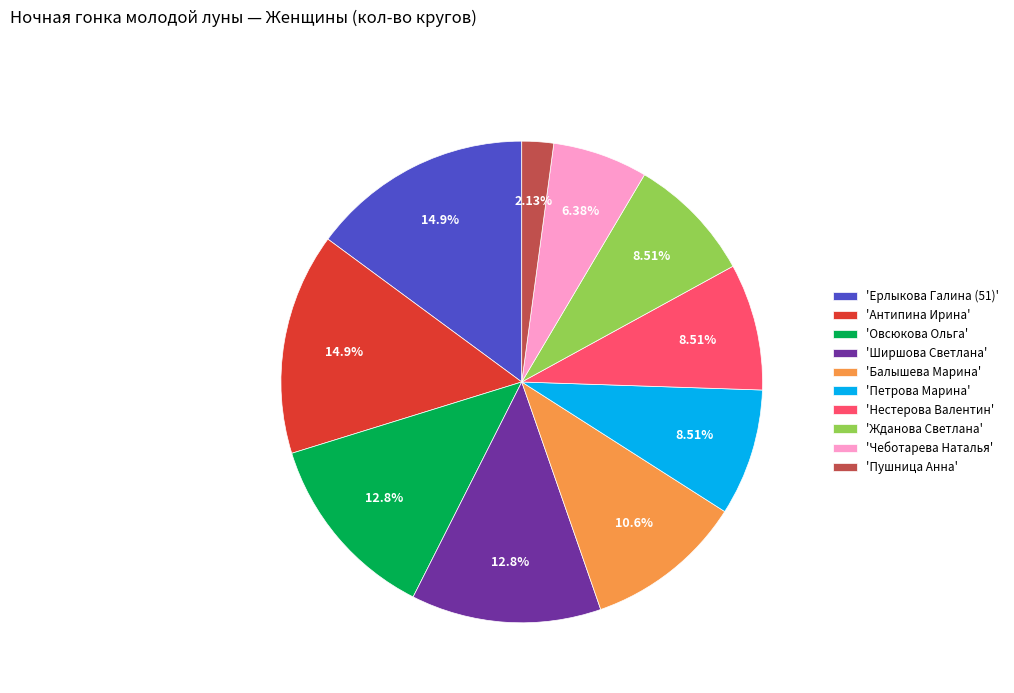

Is there a majority slice in this chart?

No